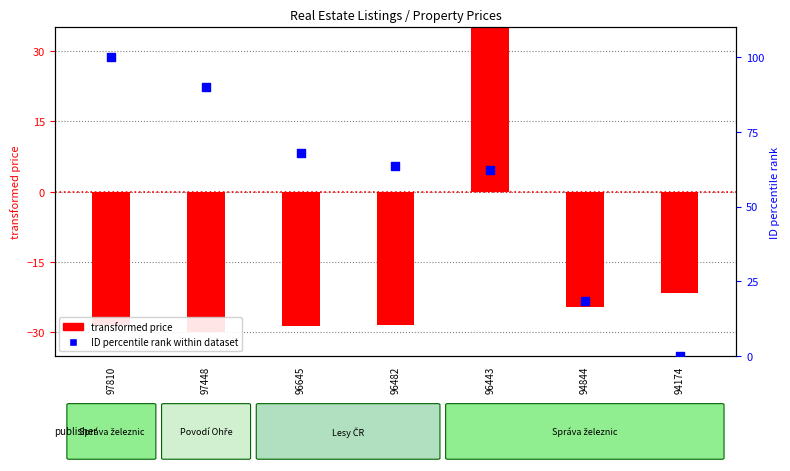

Which series has the largest total across all categories?

ID percentile rank